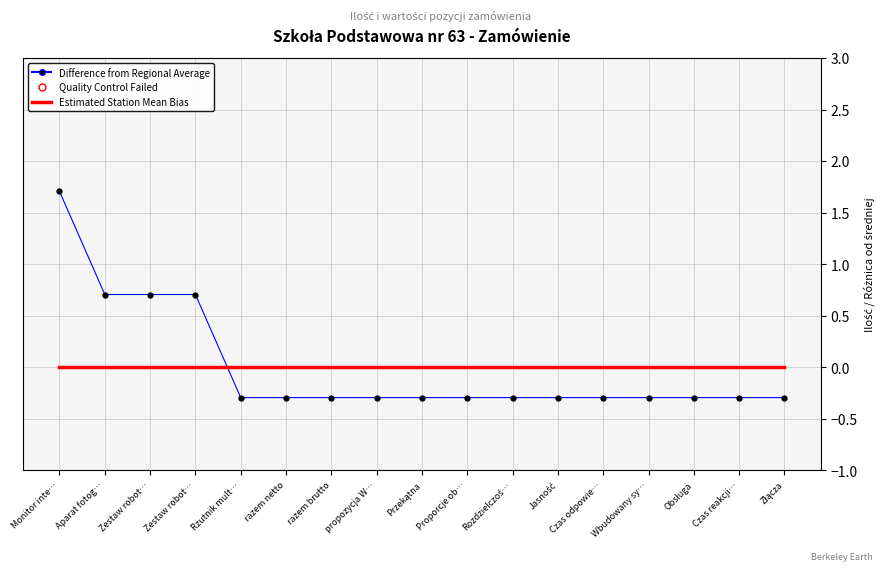

True or false: Difference from Regional Average has more than 2 points higher than both neighbors.

False